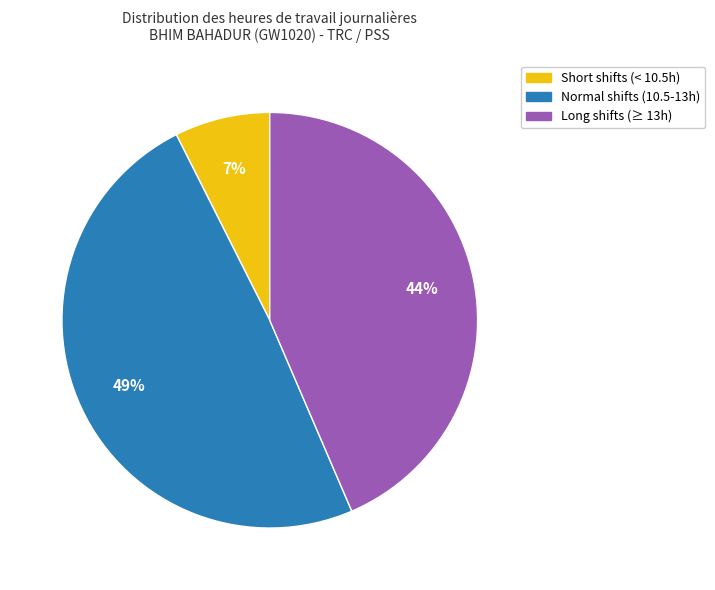

Is there any slice that represents more than half of the pie?

No